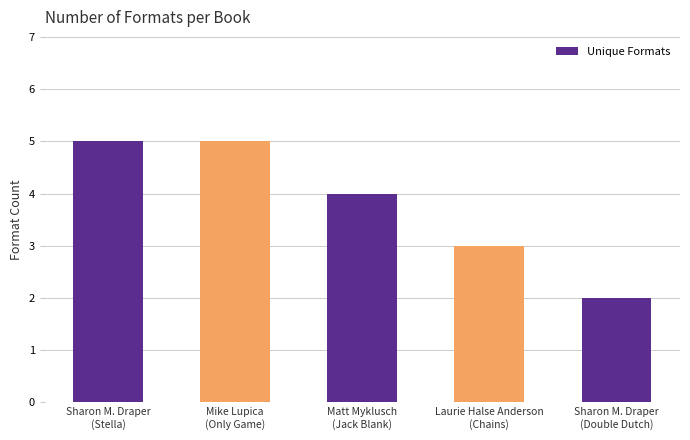

Are the bars grouped side by side (vs. stacked)?

No